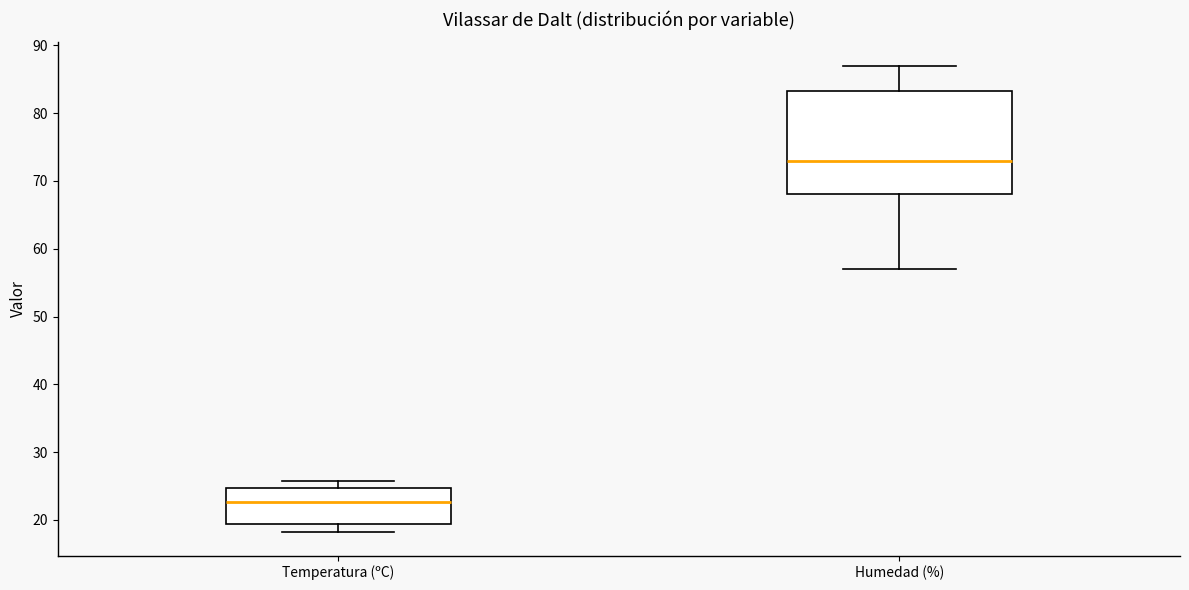

Reading left to right, read every box against the y-axis: the position of its median line, the range the box covers, and the ends of its whiskers. The values are not printed on the chart, so give them approximately, as read against the axis.

Temperatura (ºC): median 23, box 19 to 25, whiskers 18 to 26
Humedad (%): median 73, box 68 to 83, whiskers 57 to 87